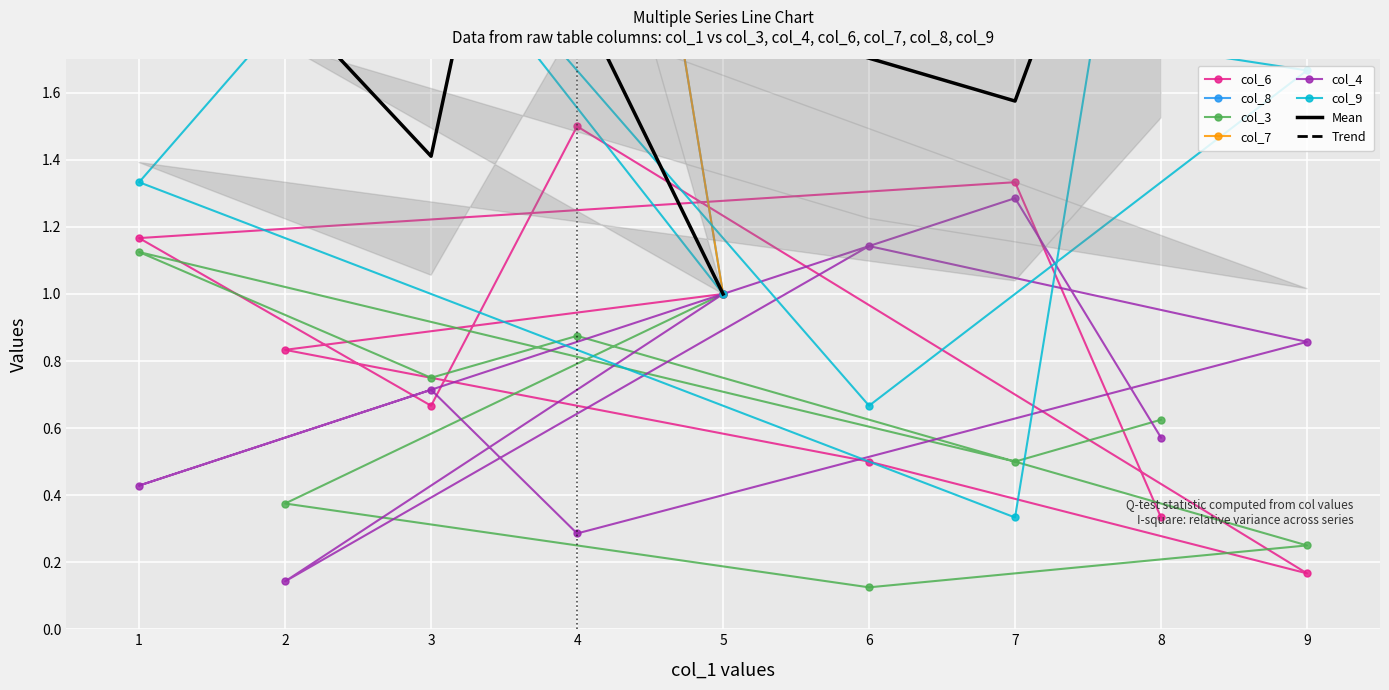

What is the approximate value of col_9 at 1?

1.3